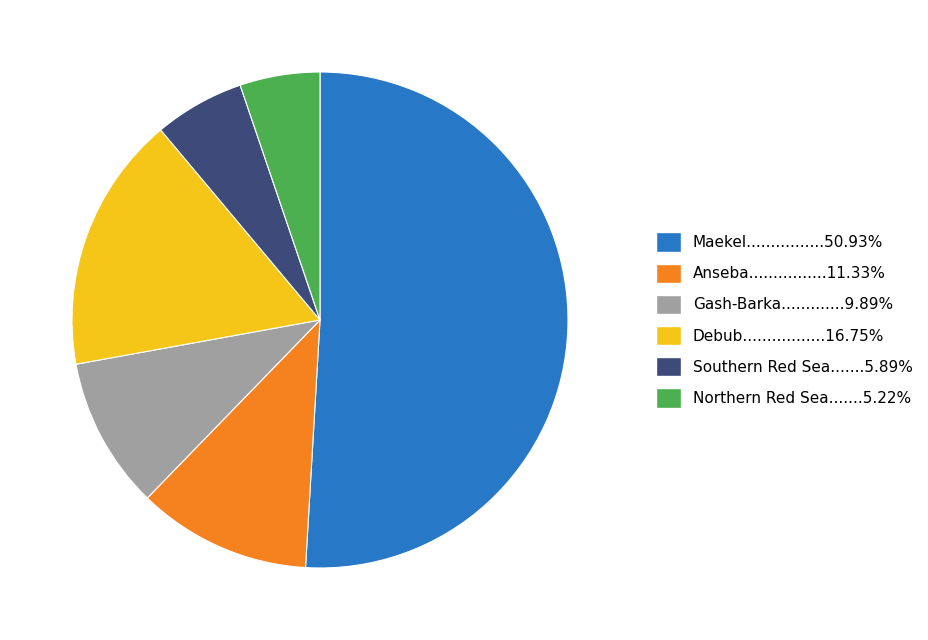

Is there any slice that represents more than half of the pie?

Yes